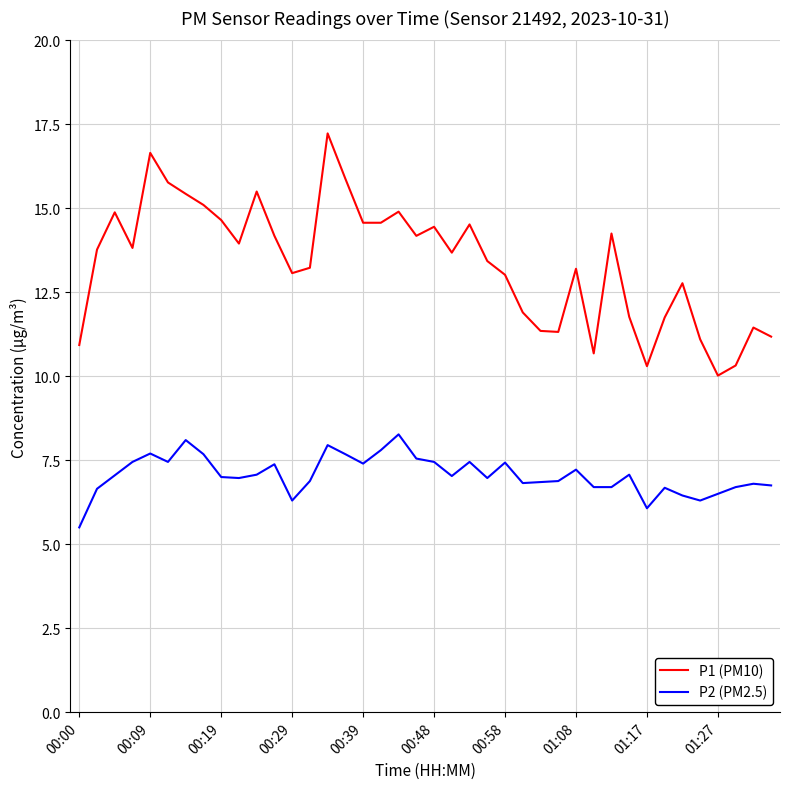

True or false: P2 (PM2.5) and P1 (PM10) cross at least once.

False